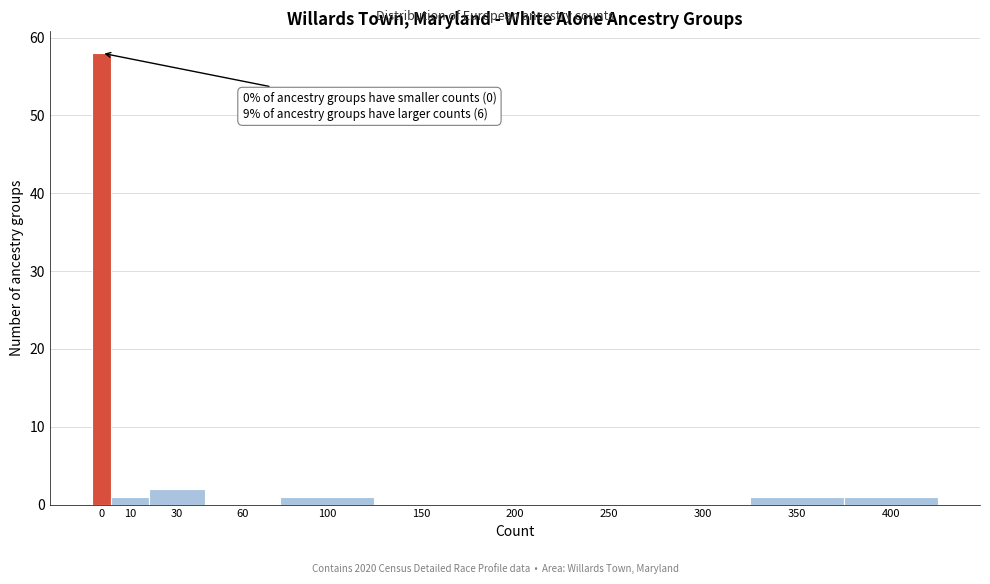

Reading left to right, list all the values displayed in this chart.

0=58	10=1	30=2	60=0	100=1	150=0	200=0	250=0	300=0	350=1	400=1